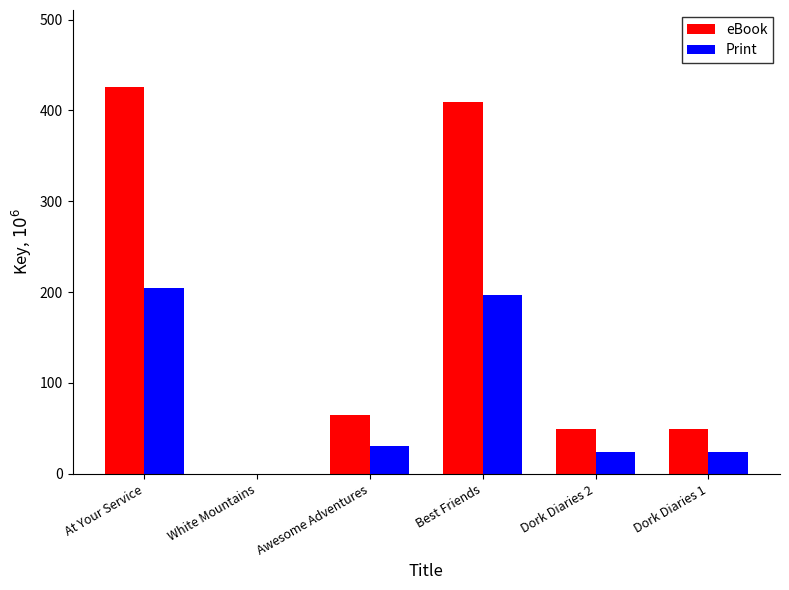

Is the value of Print at Awesome Adventures greater than the value of eBook at White Mountains?

Yes